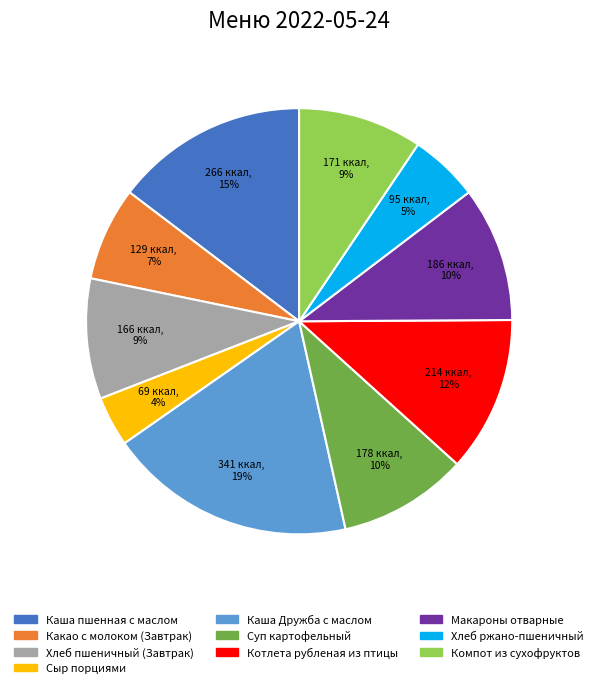

Combined, do Суп картофельный and Хлеб ржано-пшеничный account for over 50%?

No